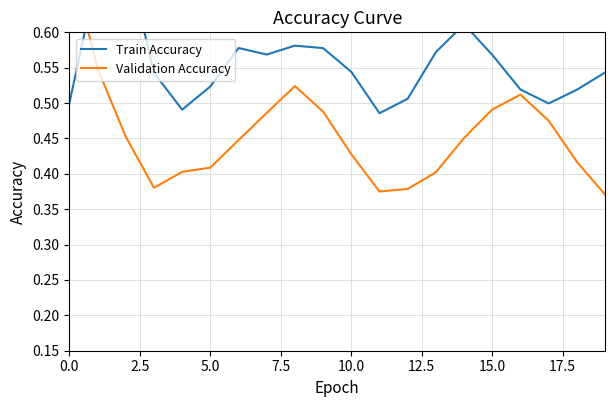

What is the total value across all series at 12.5?

0.9